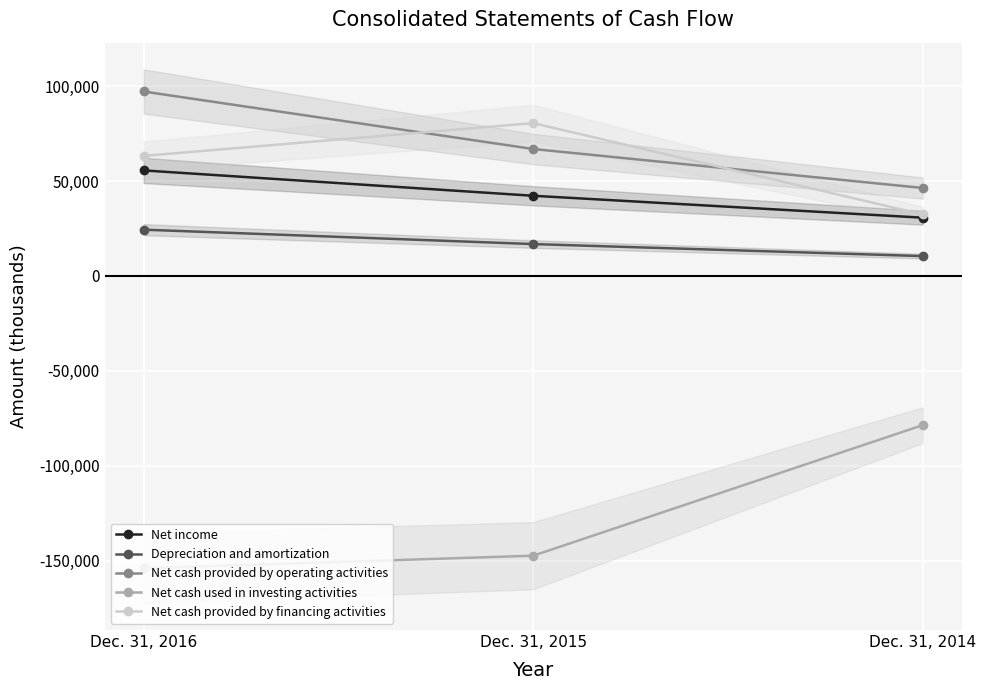

Is this an area chart (filled region under the line)?

No